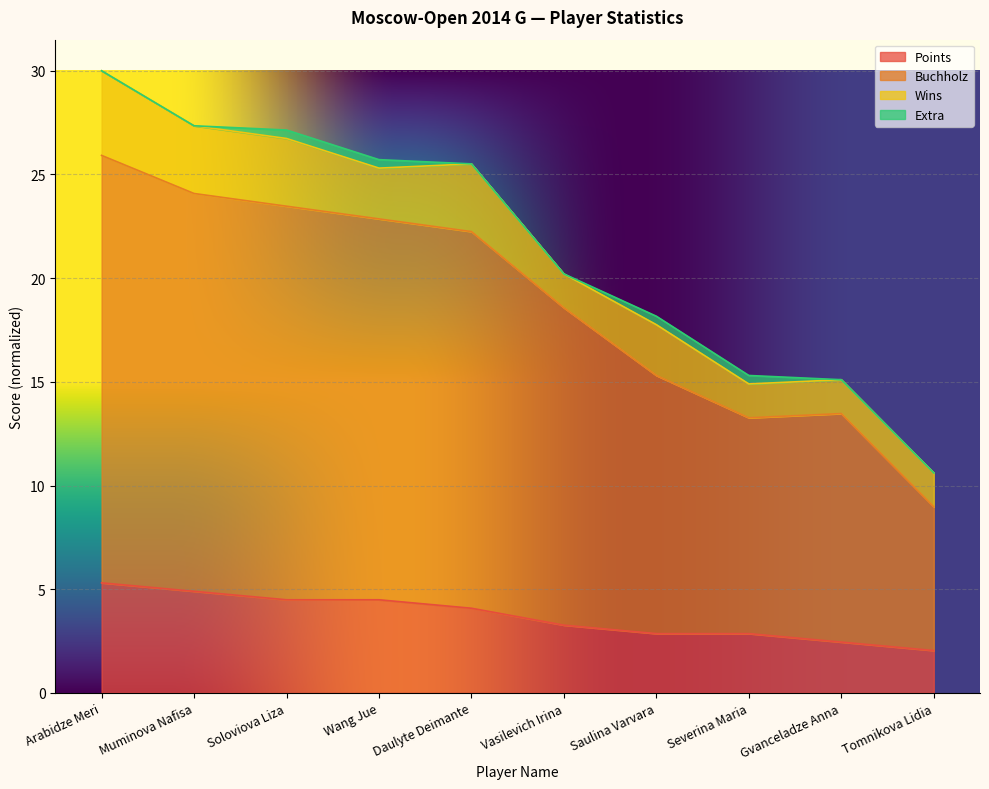

The value of Points at Gvanceladze Anna is 3.3. True or false?

False